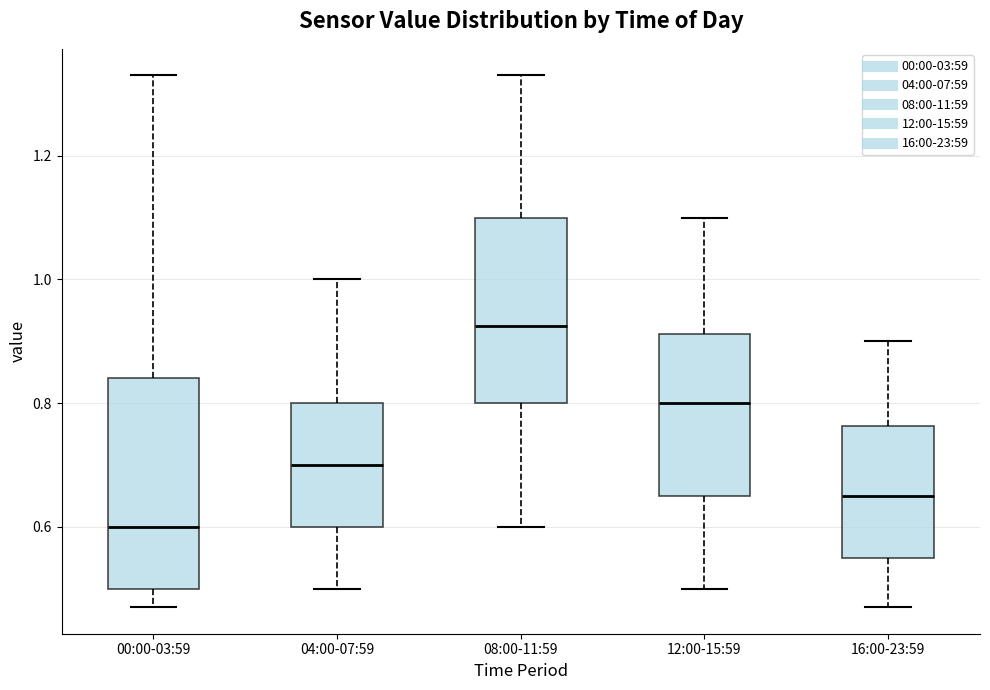

Reading left to right, transcribe this box plot: for each box, give where its median line is, the range the box spans, and where its two whiskers end, as read against the y-axis. The values are not printed on the chart, so give them approximately, as read against the axis.

00:00-03:59: median 0.60, box 0.50 to 0.84, whiskers 0.48 to 1.34
04:00-07:59: median 0.70, box 0.60 to 0.80, whiskers 0.50 to 1.00
08:00-11:59: median 0.92, box 0.80 to 1.10, whiskers 0.60 to 1.34
12:00-15:59: median 0.80, box 0.66 to 0.92, whiskers 0.50 to 1.10
16:00-23:59: median 0.66, box 0.56 to 0.76, whiskers 0.48 to 0.90